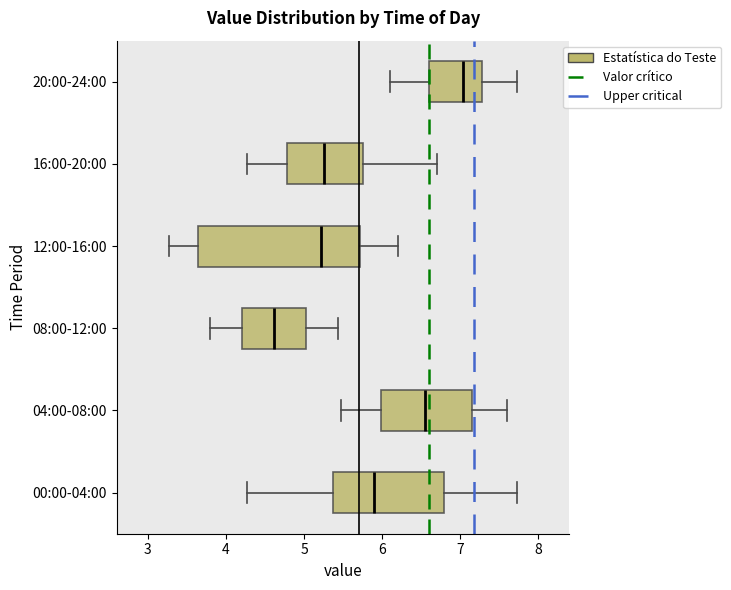

Reading bottom to top, transcribe this box plot: for each box, give where its median line is, the range the box spans, and where its two whiskers end, as read against the x-axis. The values are not printed on the chart, so give them approximately, as read against the axis.

00:00-04:00: median 5.9, box 5.4 to 6.8, whiskers 4.3 to 7.7
04:00-08:00: median 6.6, box 6.0 to 7.2, whiskers 5.5 to 7.6
08:00-12:00: median 4.6, box 4.2 to 5.0, whiskers 3.8 to 5.4
12:00-16:00: median 5.2, box 3.6 to 5.7, whiskers 3.3 to 6.2
16:00-20:00: median 5.3, box 4.8 to 5.8, whiskers 4.3 to 6.7
20:00-24:00: median 7.0, box 6.6 to 7.3, whiskers 6.1 to 7.7